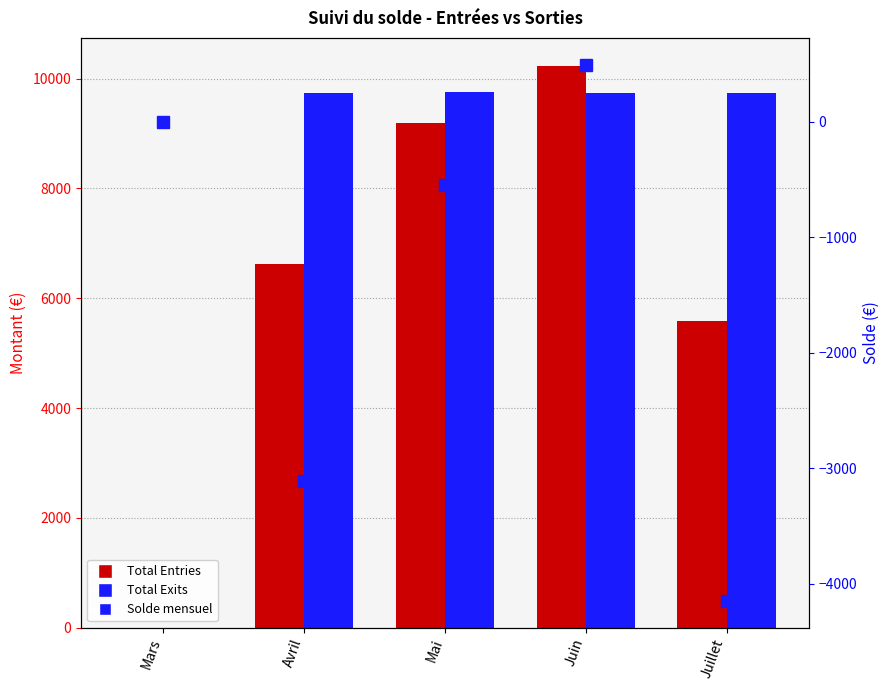

At how many categories does at least one series exceed 4345?

4